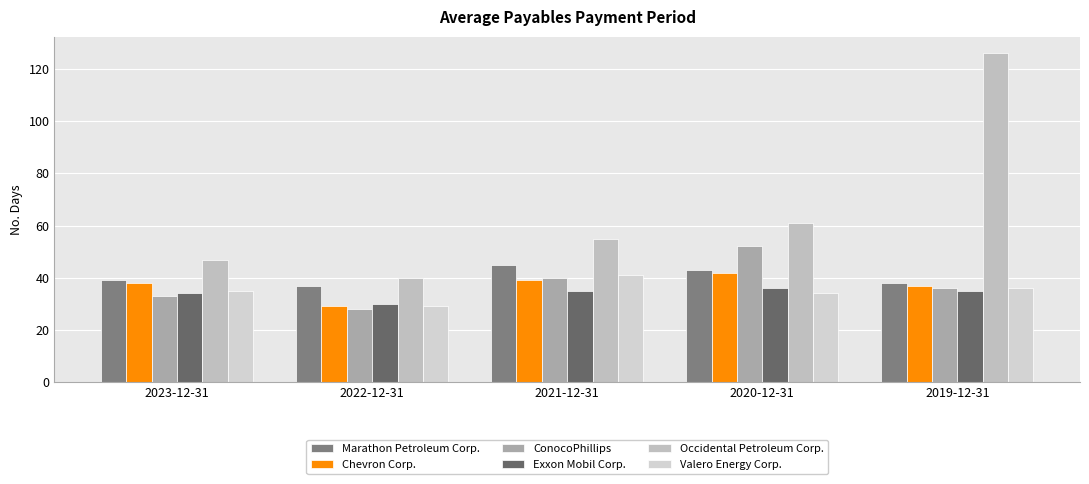

At which category is the sum across all series the highest?

2019-12-31